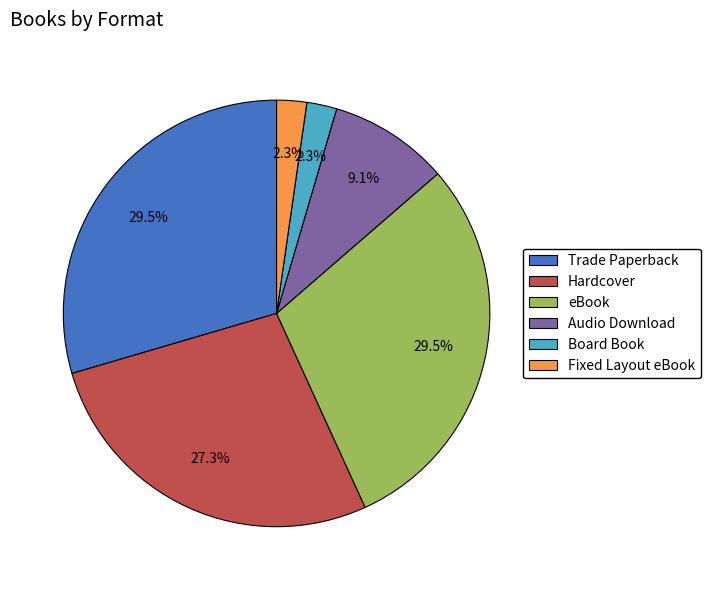

How many segments does this pie chart have?

6